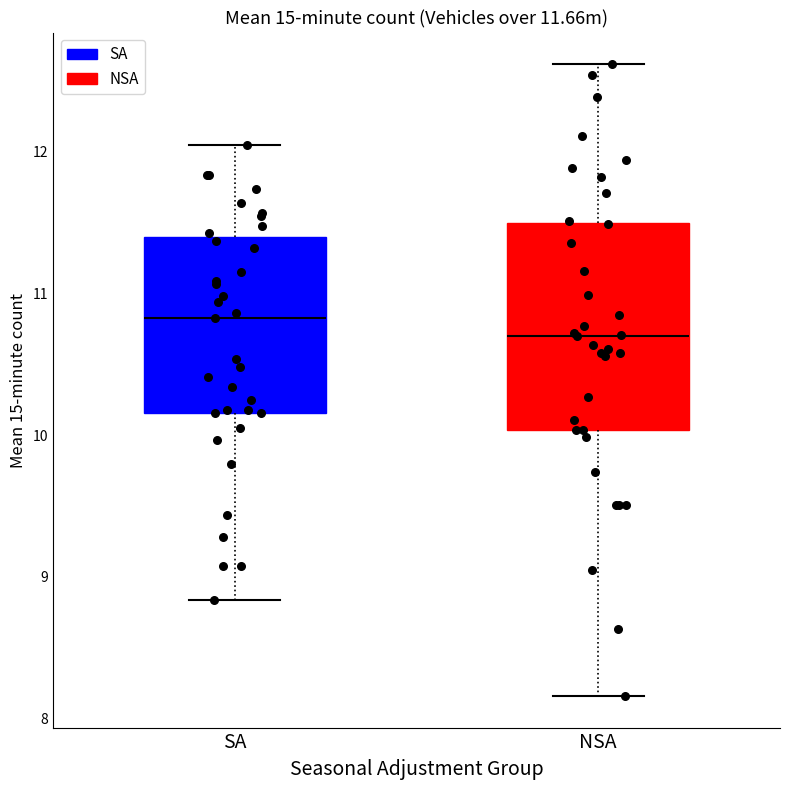

Which box has the highest median line?

SA